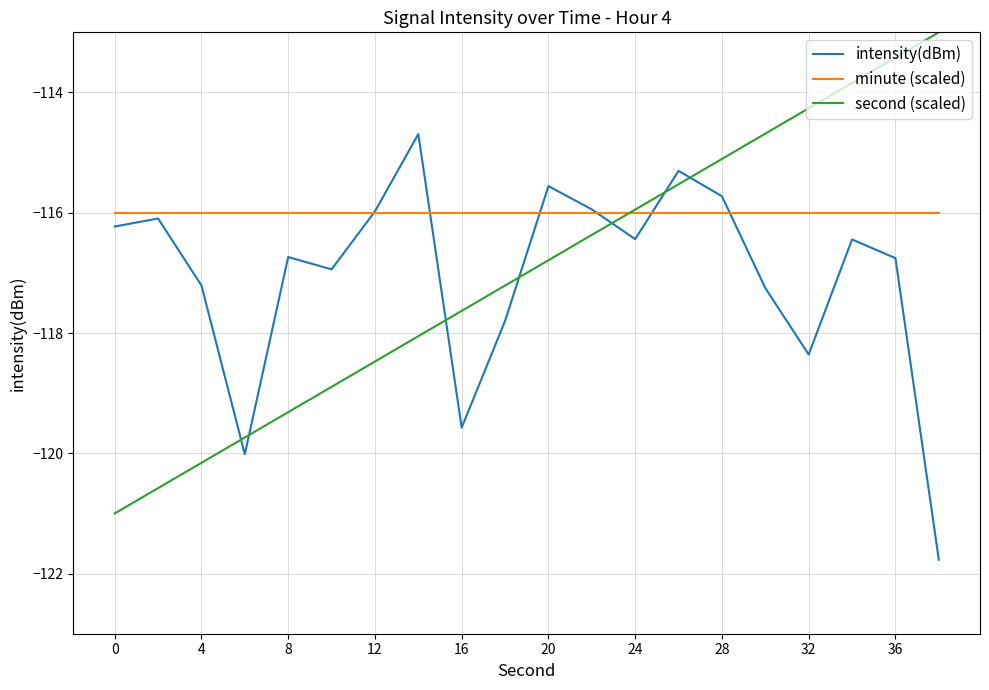

How many intersections are there between second (scaled) and intensity(dBm)?

7